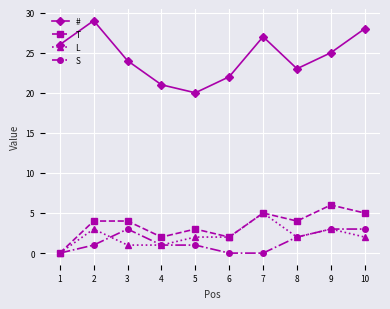

True or false: L and # cross at least once.

False